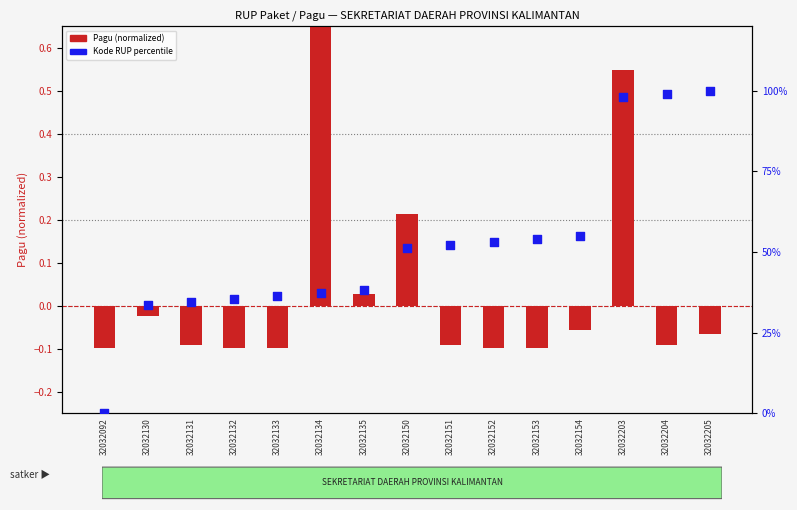

Which series has the largest total across all categories?

Kode RUP percentile